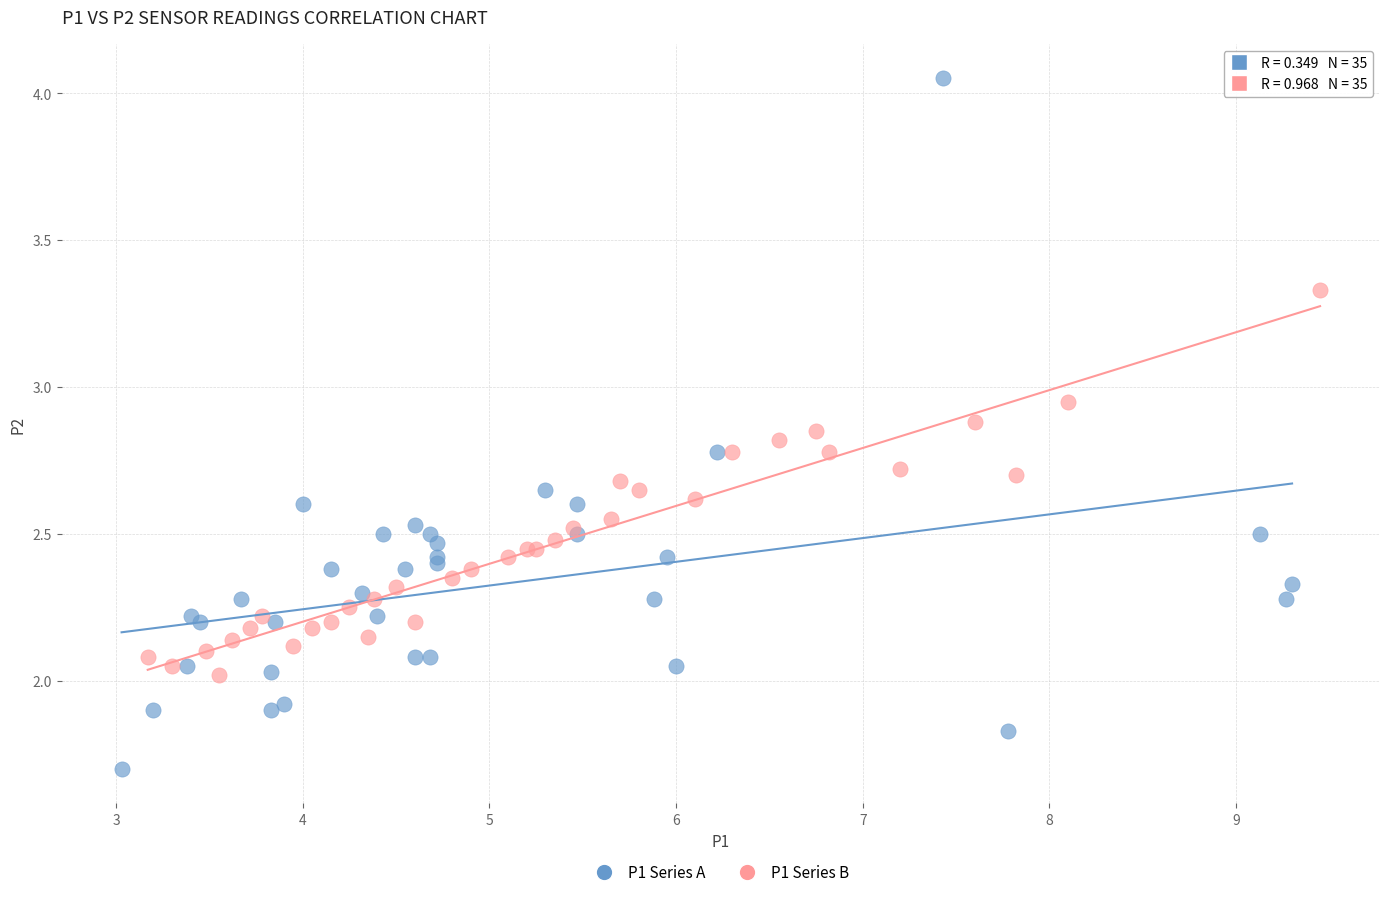

Which series contains the highest Y value?

P1 Series A